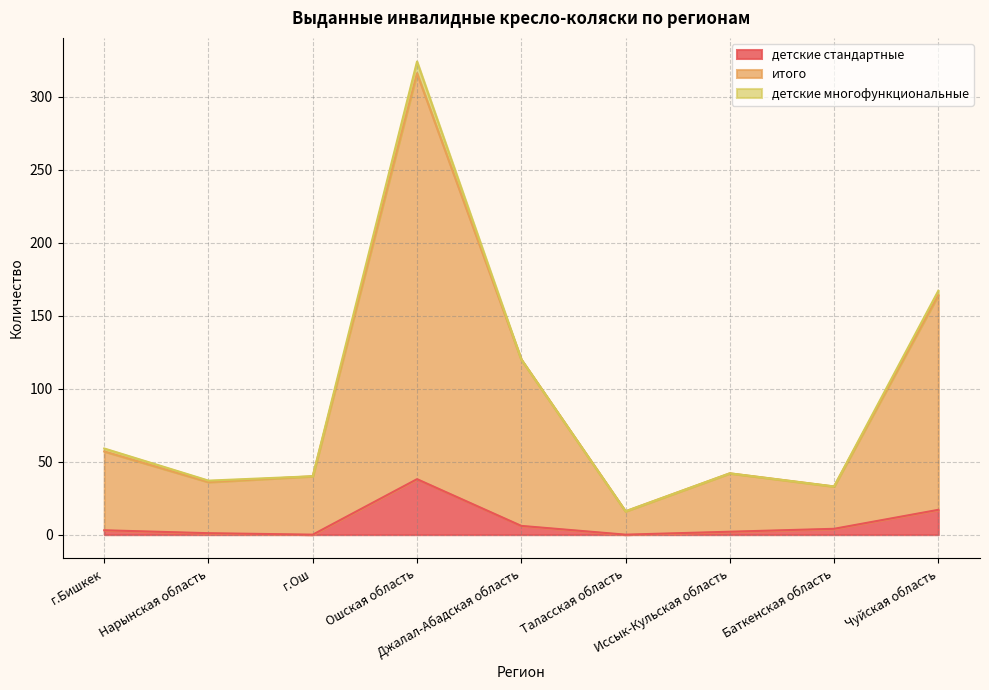

How many interior local valleys does the детские стандартные series have?

2